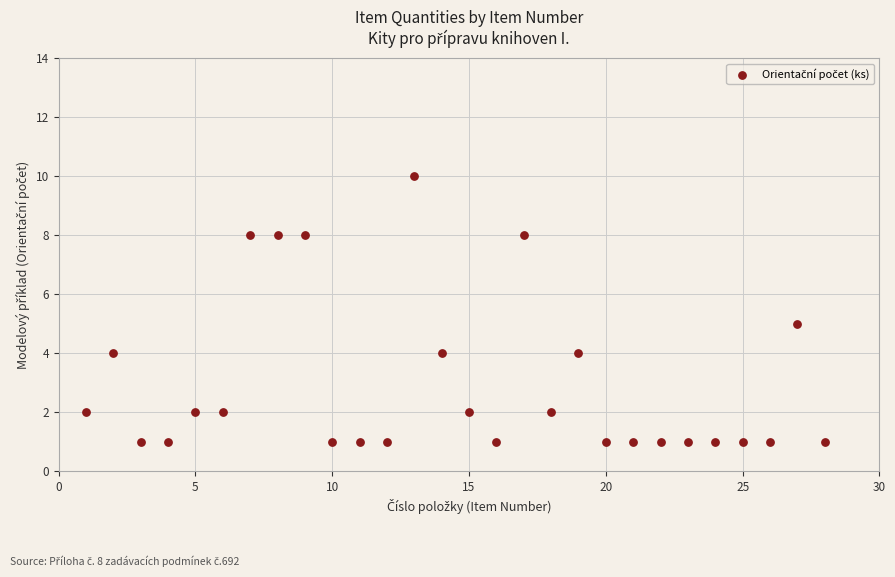

What is the range of Y values (max minus min)?

9